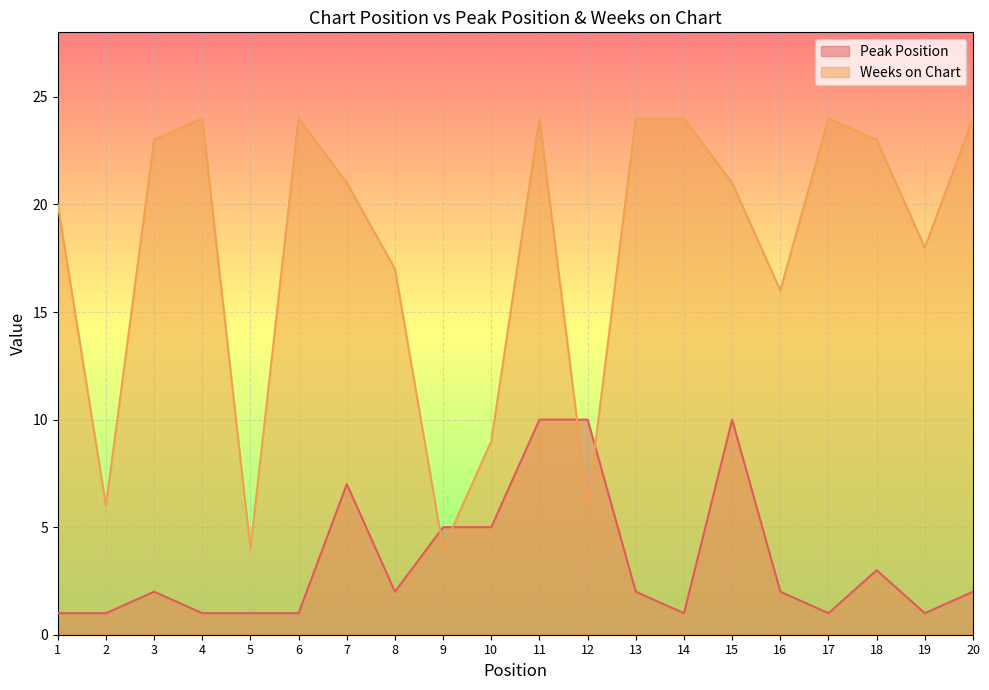

After their last crossing, which series has the higher values: Peak Position or Weeks on Chart?

Weeks on Chart